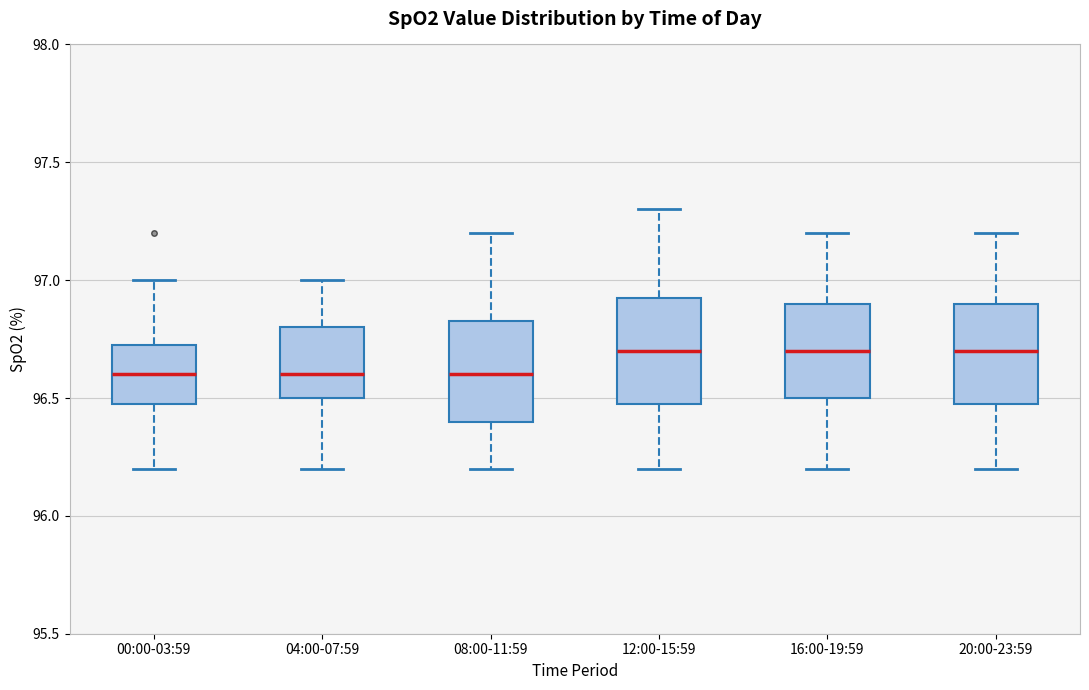

Reading left to right, read every box against the y-axis: the position of its median line, the range the box covers, and the ends of its whiskers. The values are not printed on the chart, so give them approximately, as read against the axis.

00:00-03:59: median 96.60, box 96.50 to 96.75, whiskers 96.20 to 97.00
04:00-07:59: median 96.60, box 96.50 to 96.80, whiskers 96.20 to 97.00
08:00-11:59: median 96.60, box 96.40 to 96.85, whiskers 96.20 to 97.20
12:00-15:59: median 96.70, box 96.50 to 96.95, whiskers 96.20 to 97.30
16:00-19:59: median 96.70, box 96.50 to 96.90, whiskers 96.20 to 97.20
20:00-23:59: median 96.70, box 96.50 to 96.90, whiskers 96.20 to 97.20